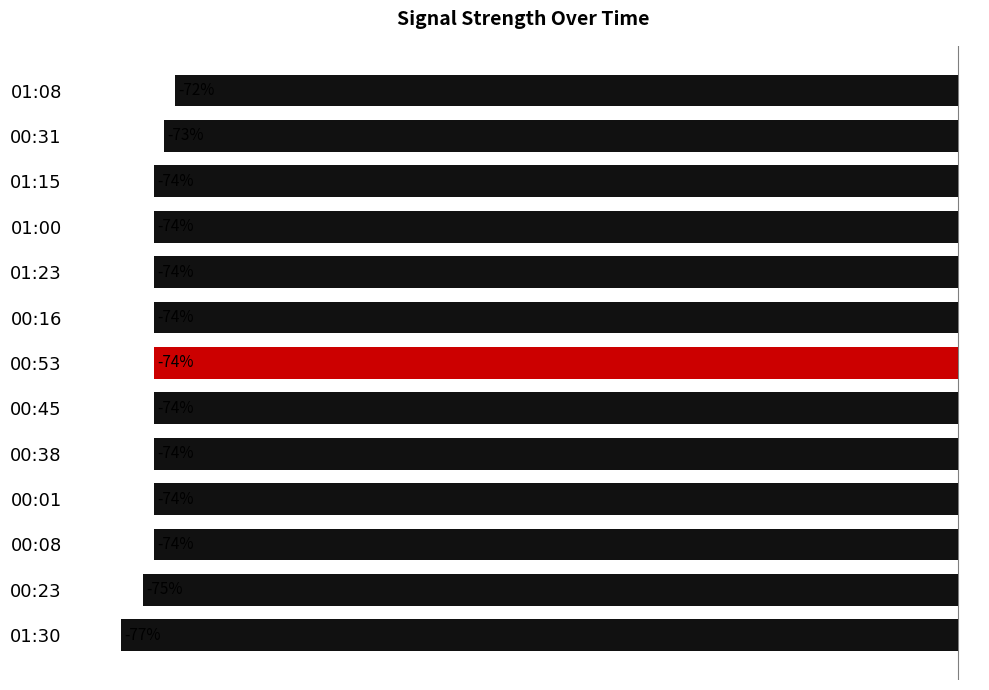

At which category does the chart reach its peak across all series?

01:08